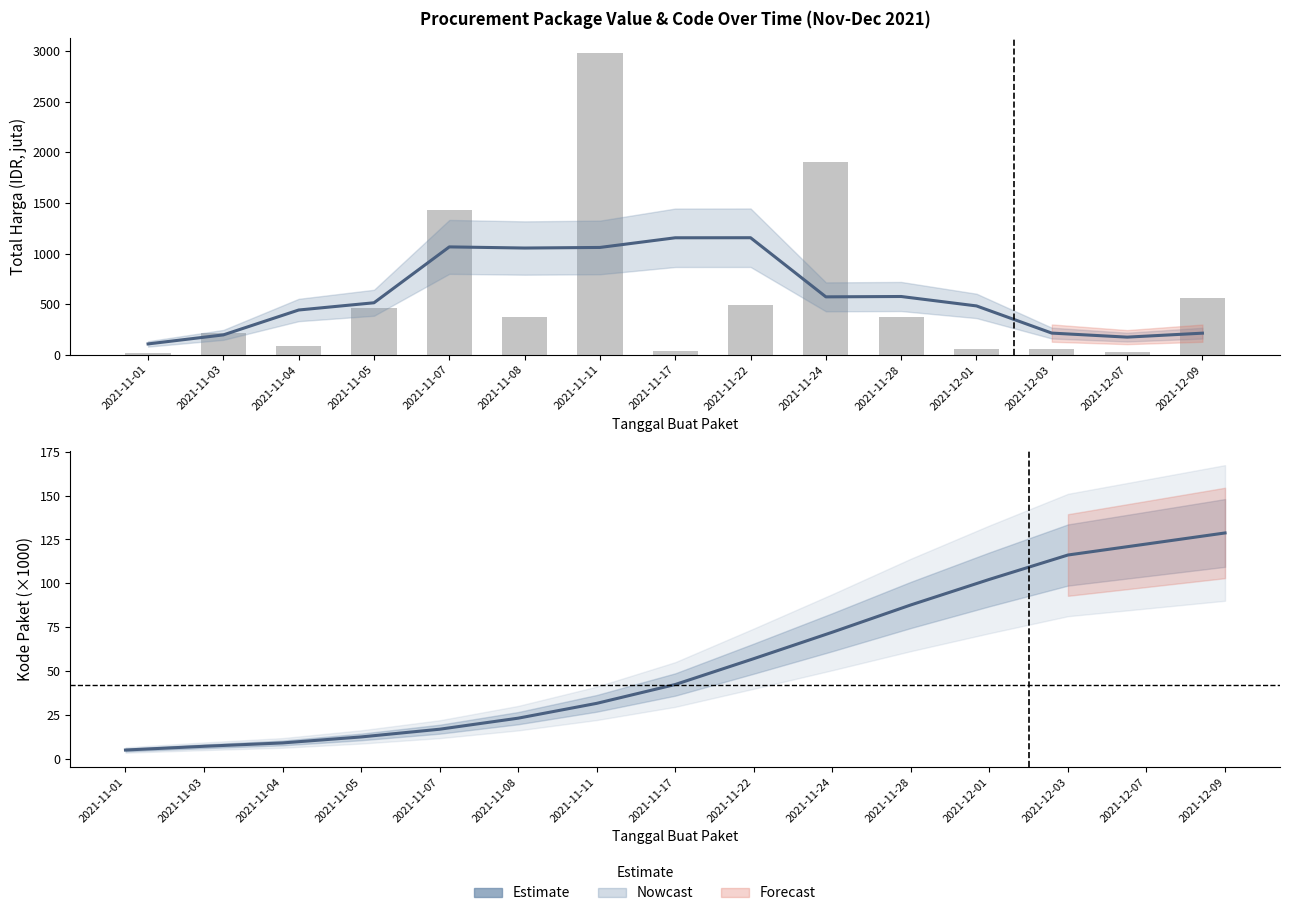

What is the approximate value of Total Harga (raw) at 2021-12-01?

56.2